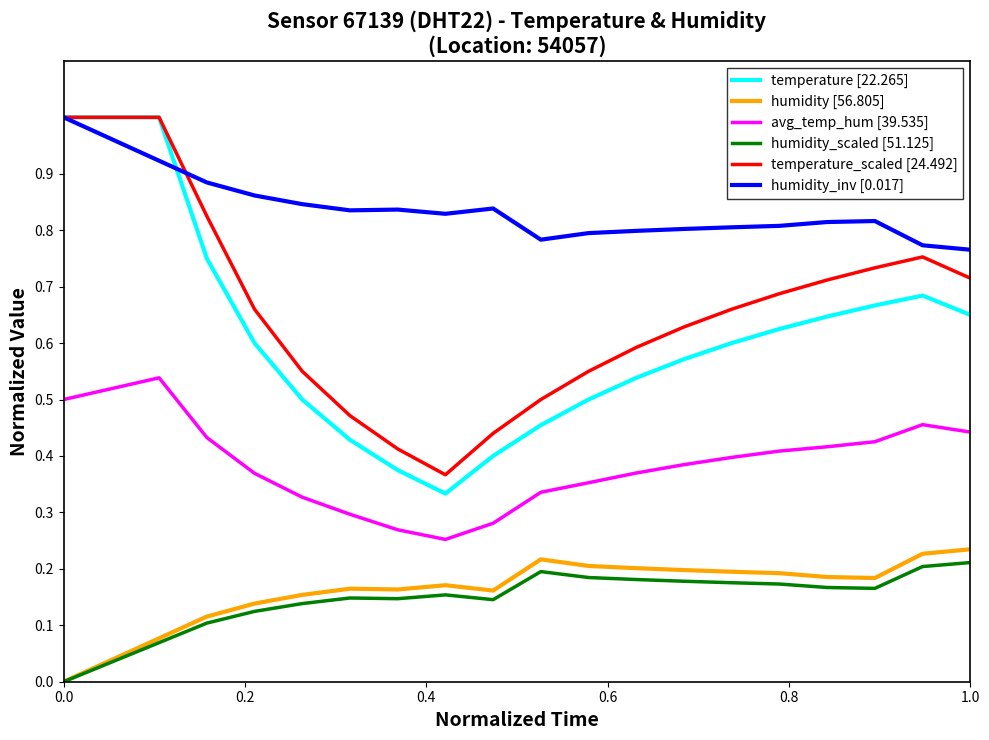

Which series has the widest spread of values?

temperature [22.265]